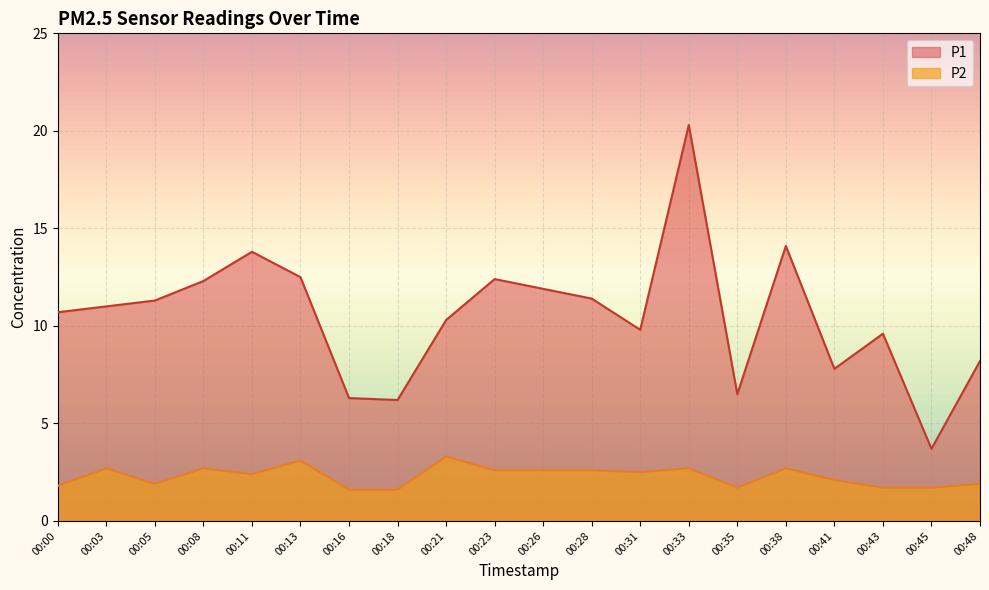

Which category has the highest value across all series?

00:33